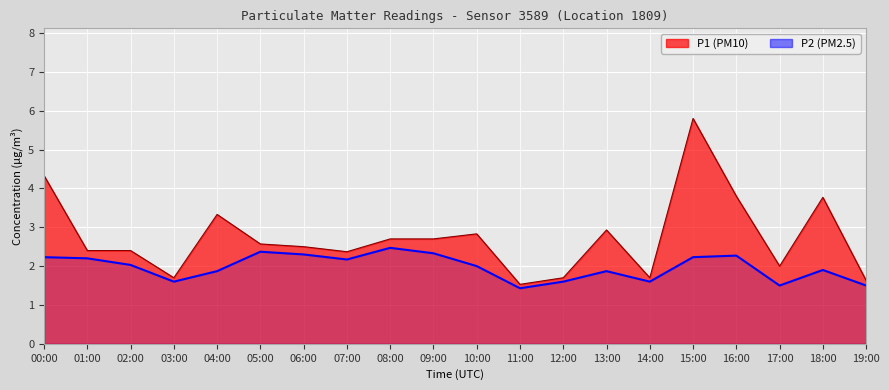

At which category does the data reach its first local valley?

03:00